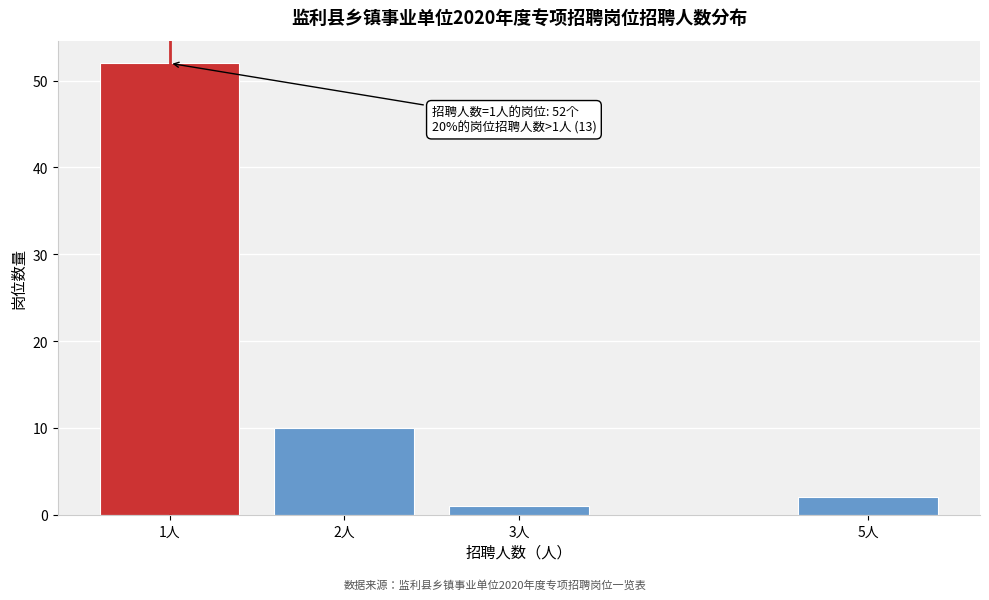

Reading right to left, extract all data points from this chart.

5人=2	3人=1	2人=10	1人=52